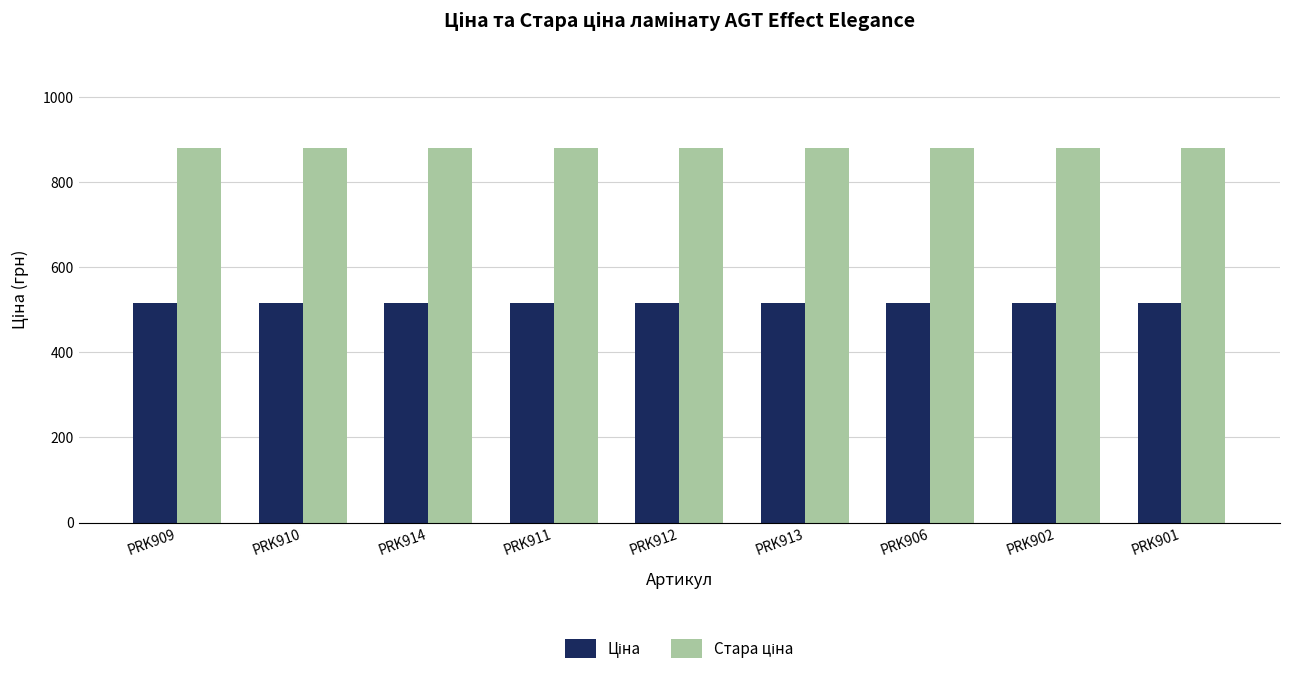

What is the spread (max minus min) of values at PRK912?

365.3